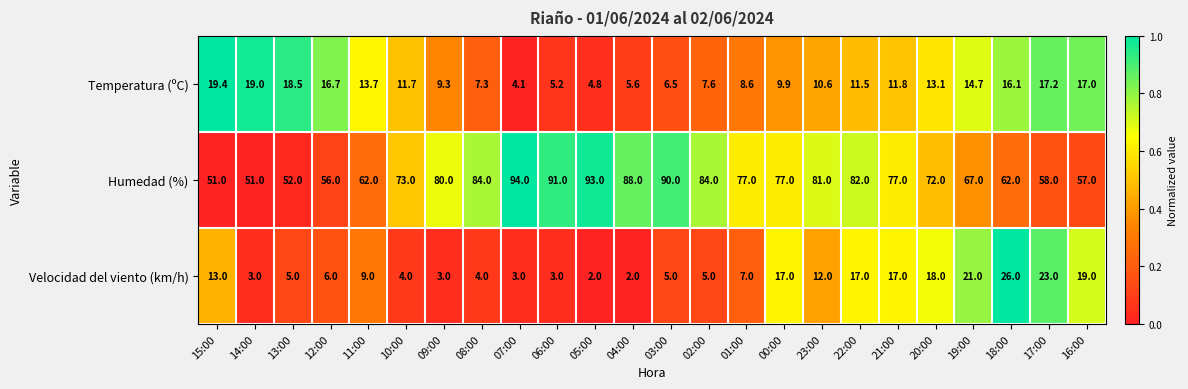

Where does the Temperatura (ºC) series first go above 11?

15:00